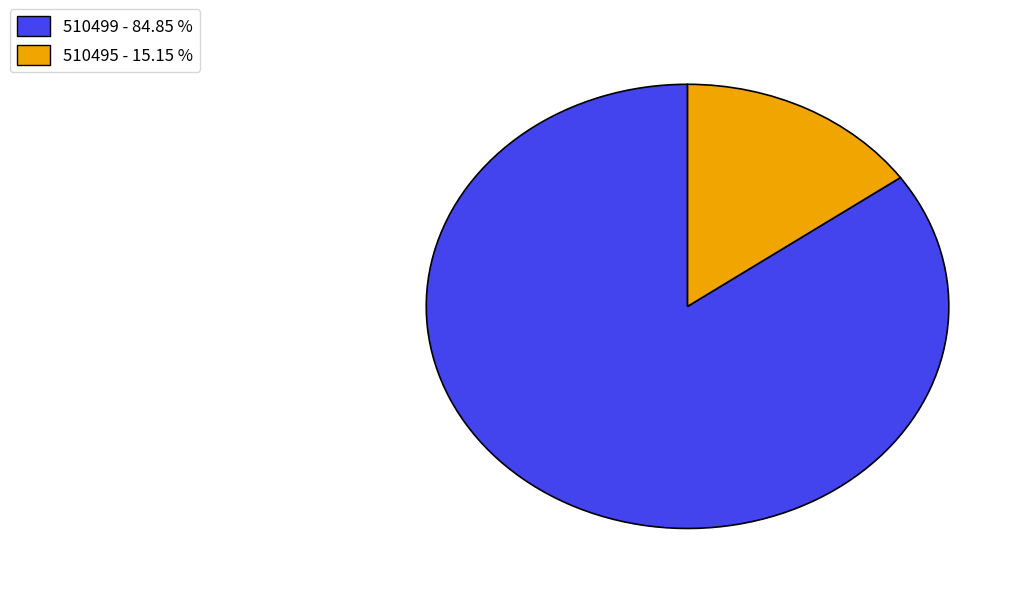

How many segments does this pie chart have?

2